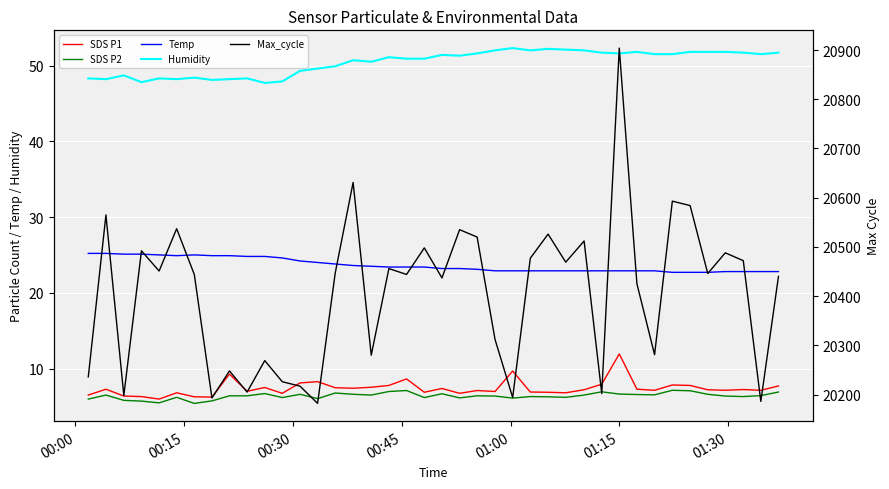

The value of SDS P1 at 24 is 4.6. True or false?

False